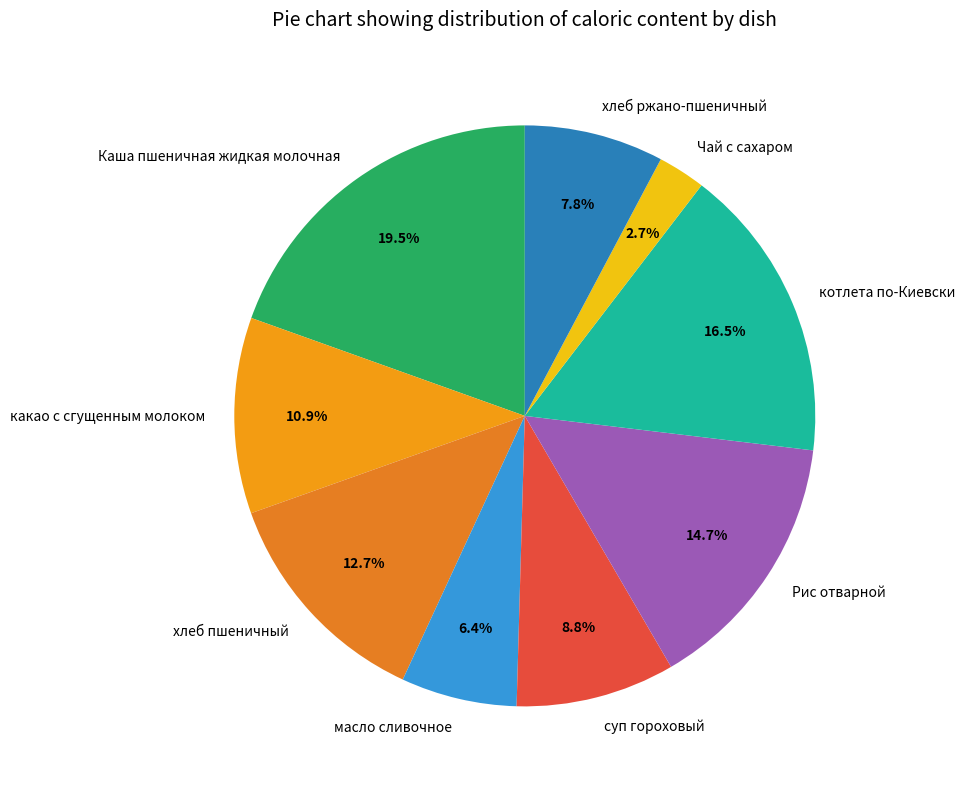

How many segments does this pie chart have?

9